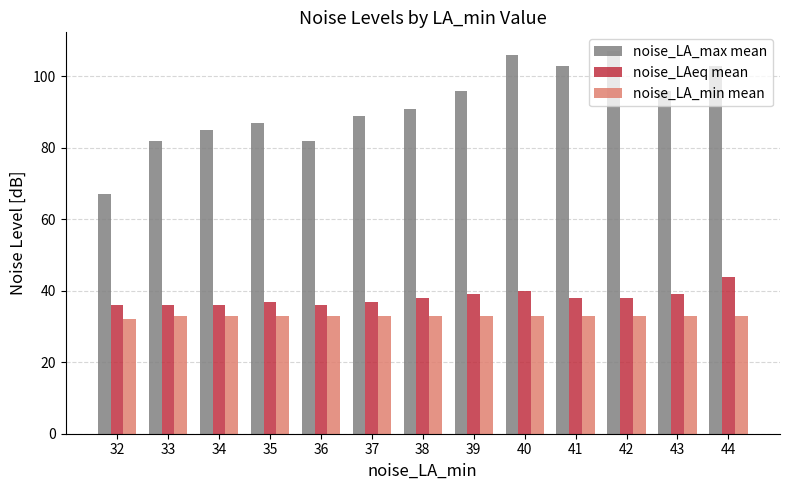

At 42, list the series in order from largest to smallest.

noise_LA_max mean, noise_LAeq mean, noise_LA_min mean